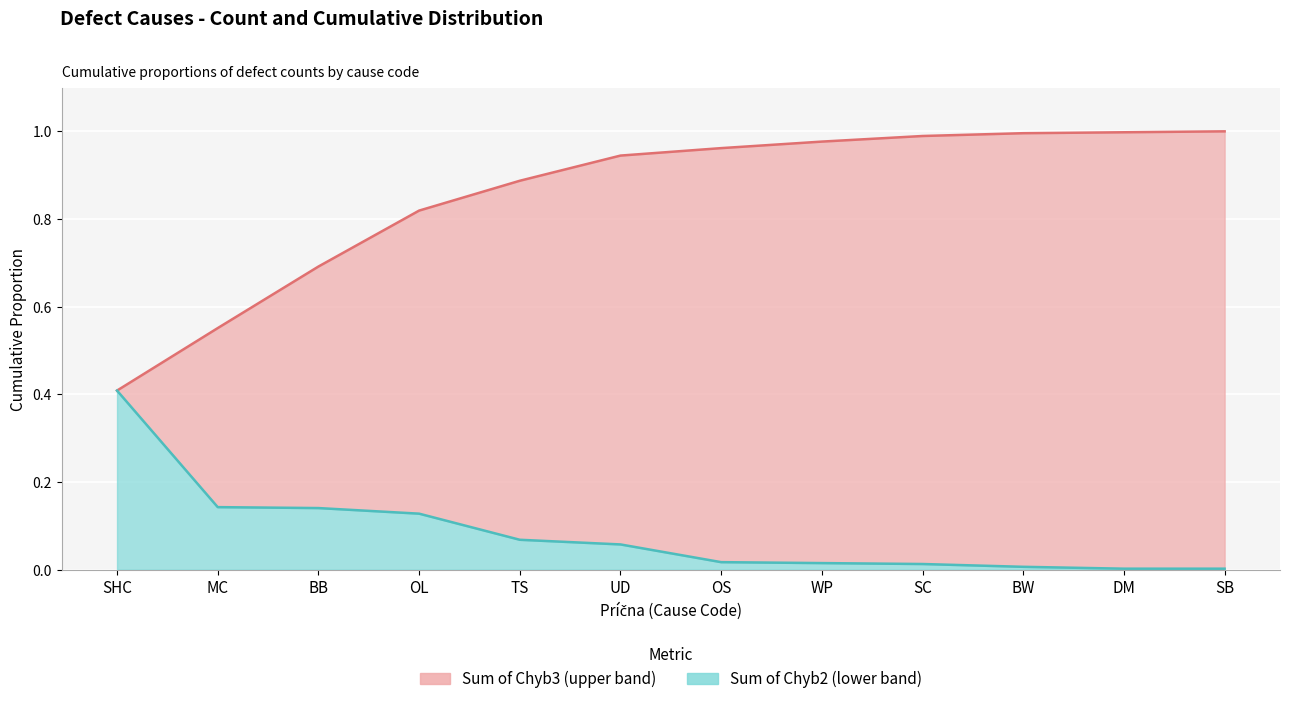

Reading left to right, what are all the values shown in this chart?

Sum of Chyb: 0.4	0.1	0.1	0.1	0.1	0.1	0.0	0.0	0.0	0.0	0.0	0.0
Sum of Chyb3: 0.4	0.6	0.7	0.8	0.9	0.9	1.0	1.0	1.0	1.0	1.0	1.0